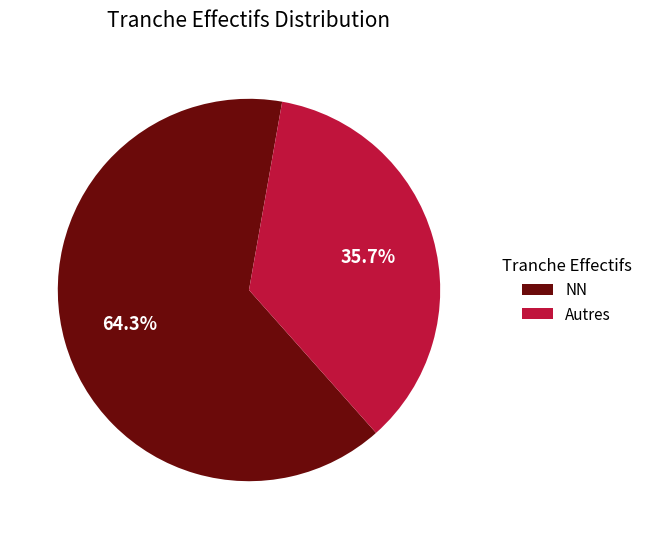

Rank the categories by value from lowest to highest.

Autres, NN